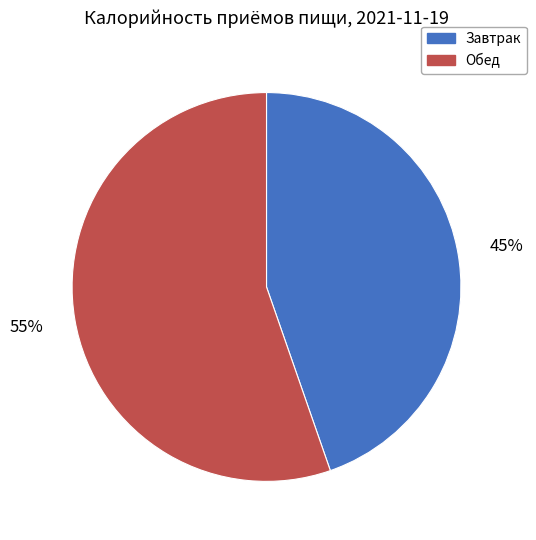

Which slice is the smallest?

Завтрак